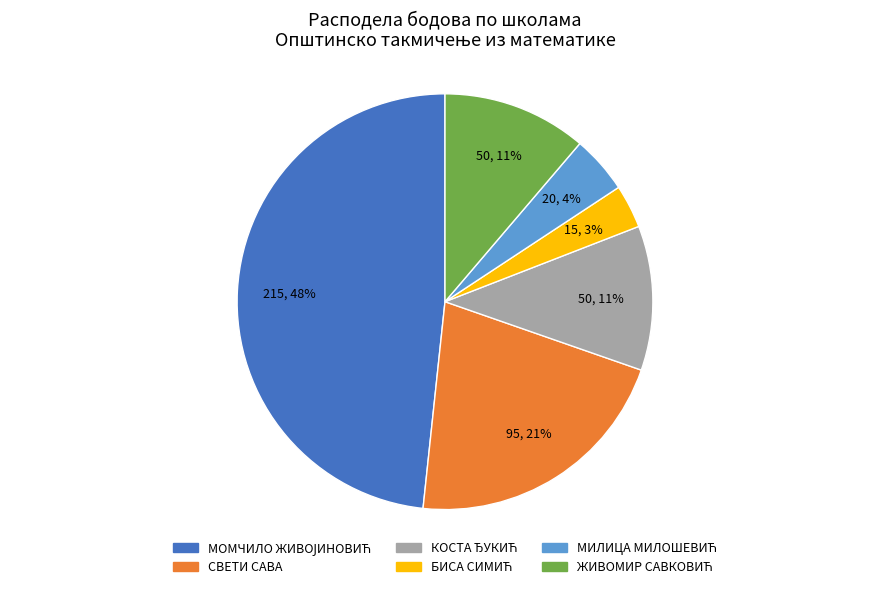

Is there a majority slice in this chart?

No